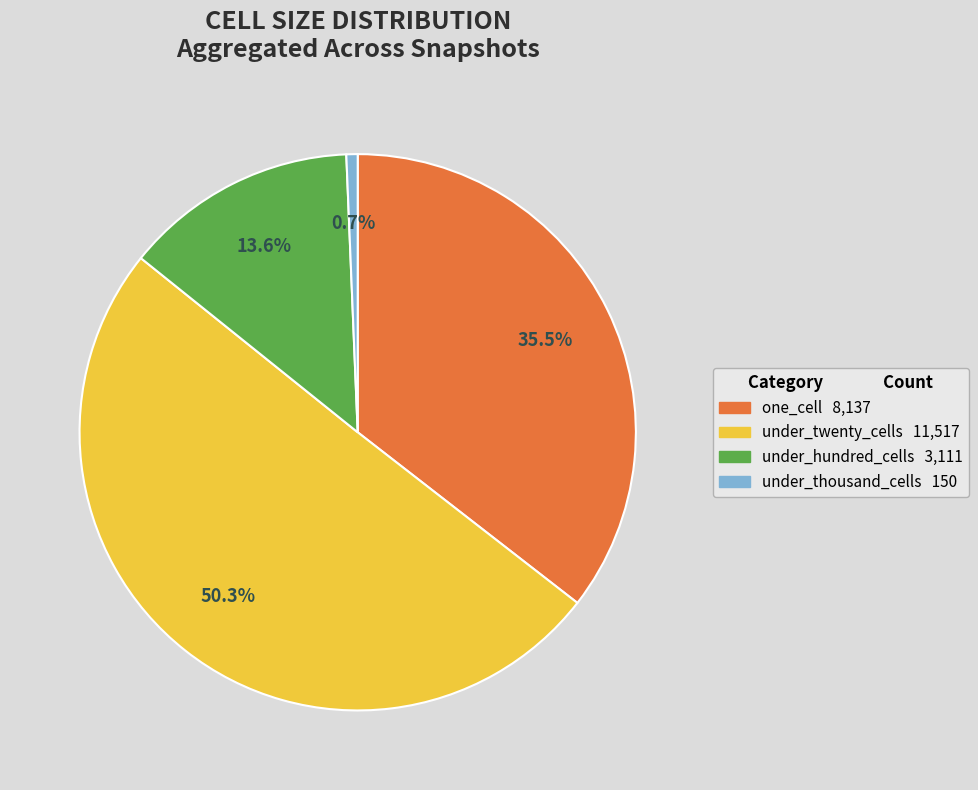

Which has a higher value, under_hundred_cells or one_cell?

one_cell